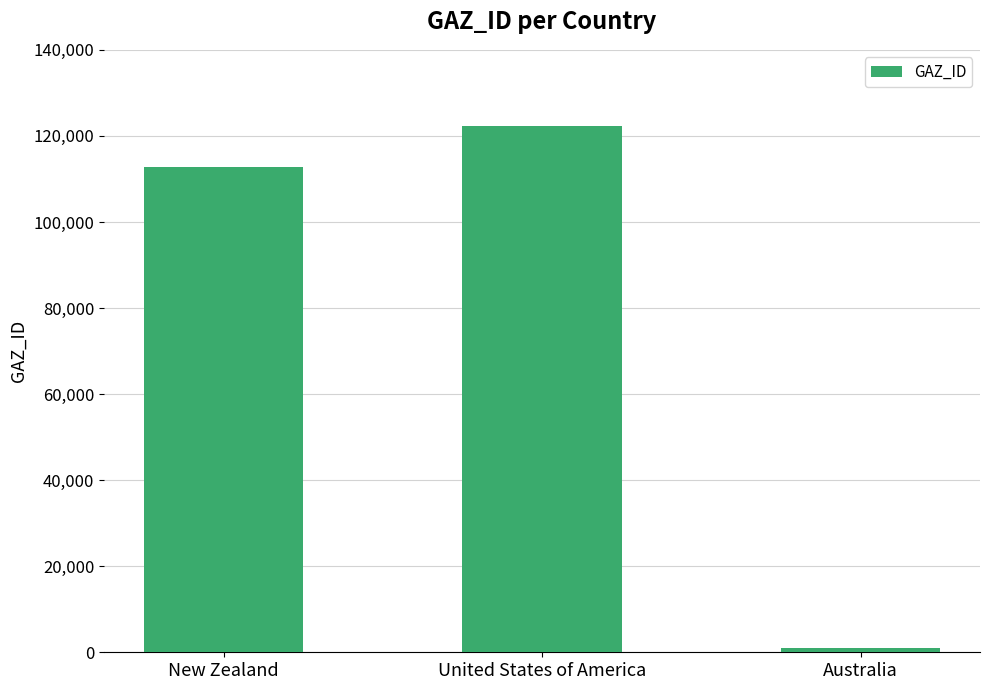

What is the ratio of the value at United States of America to the value at New Zealand?

1.1